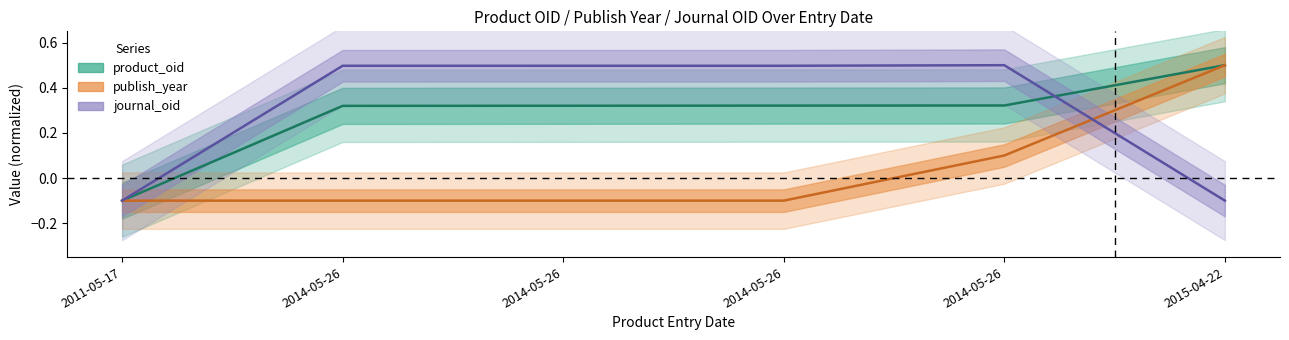

At which label does product_oid reach its minimum?

2011-05-17